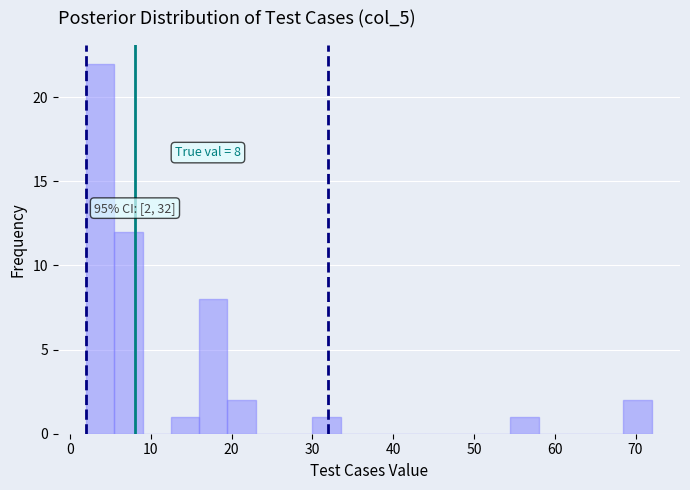

Around what value on the x-axis is the tallest bar? Give the approximate position of its centre, as read against the axis.

4